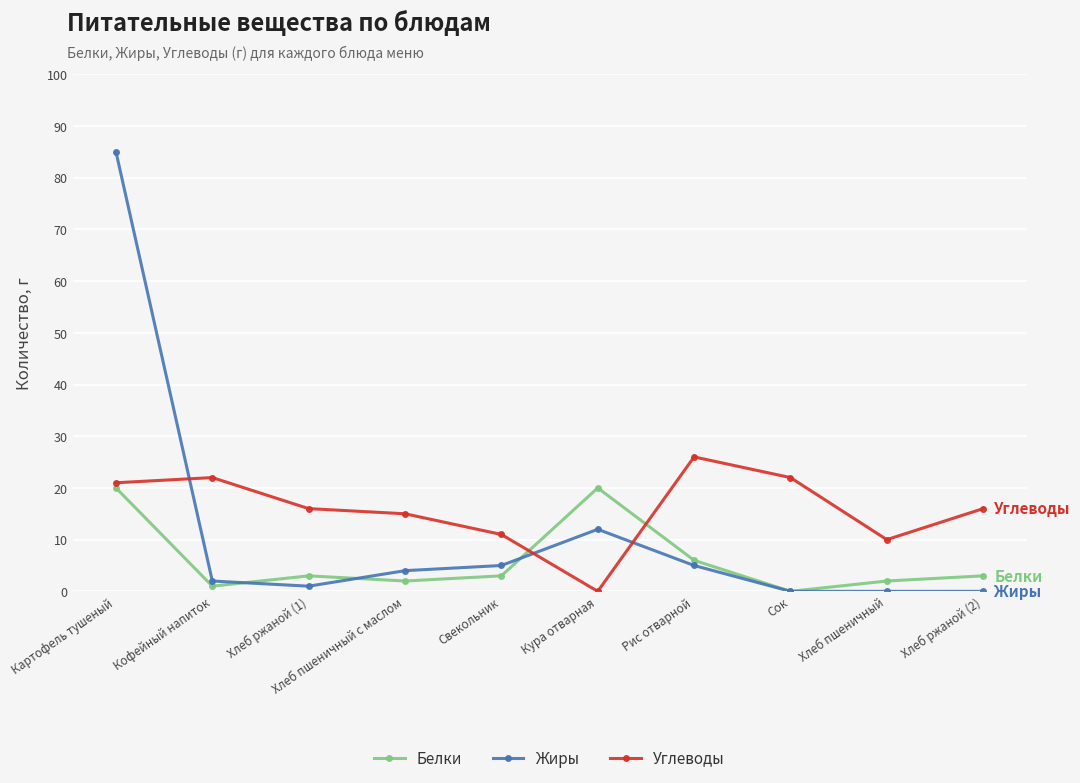

Which series ends up on top after the final intersection of Углеводы and Белки?

Углеводы